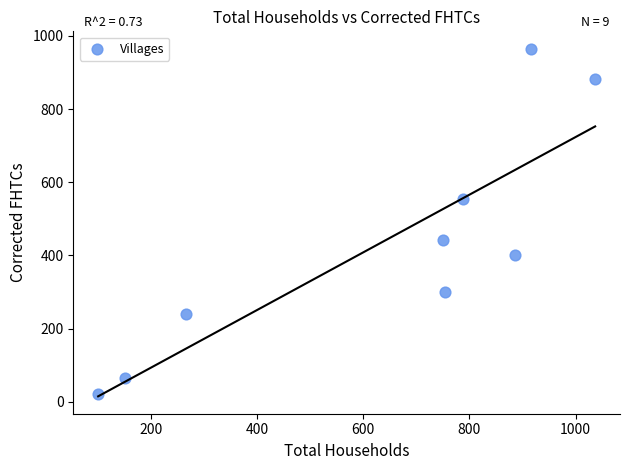

What Y value in the scatter plot is closest to 492?

441